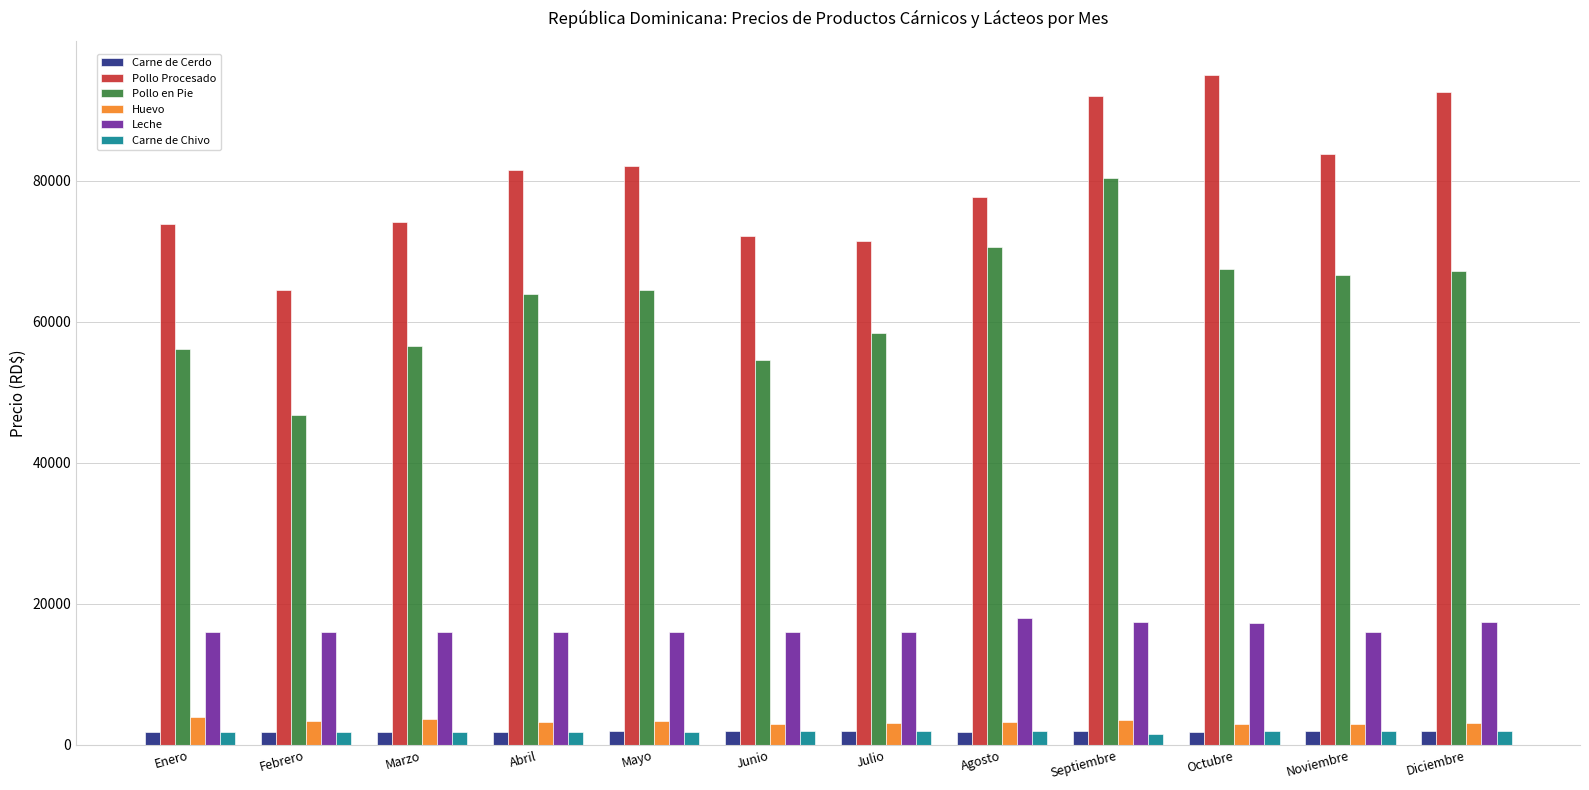

Which category has the highest value across all series?

Octubre